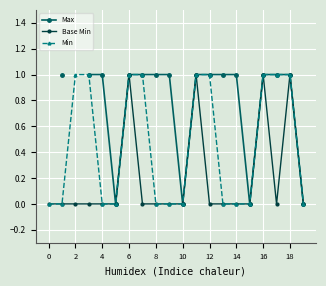

The value of Min at 8 is -0.4. True or false?

False